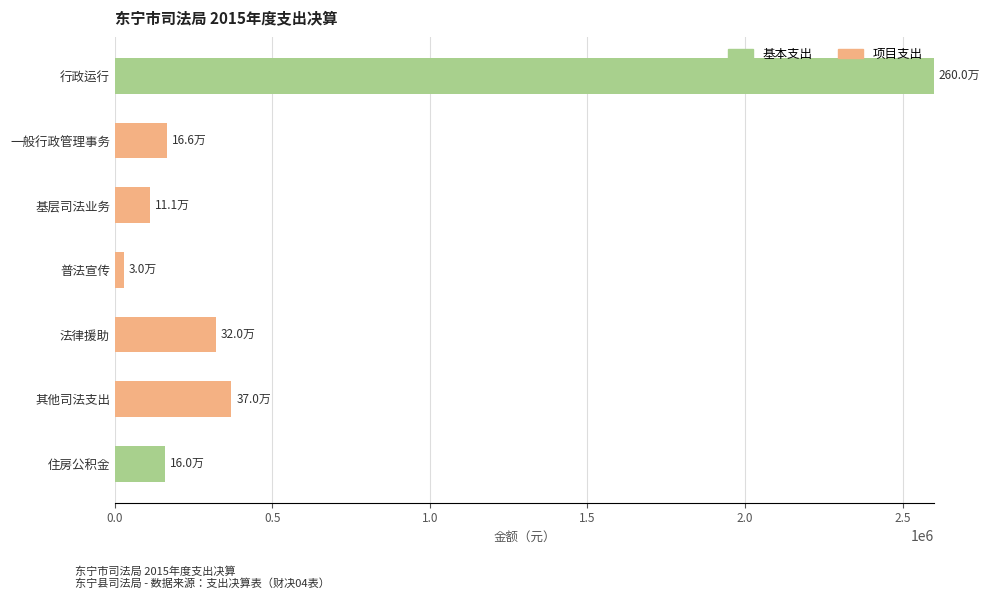

What is the sum of all 基本支出 values?

2760033.7